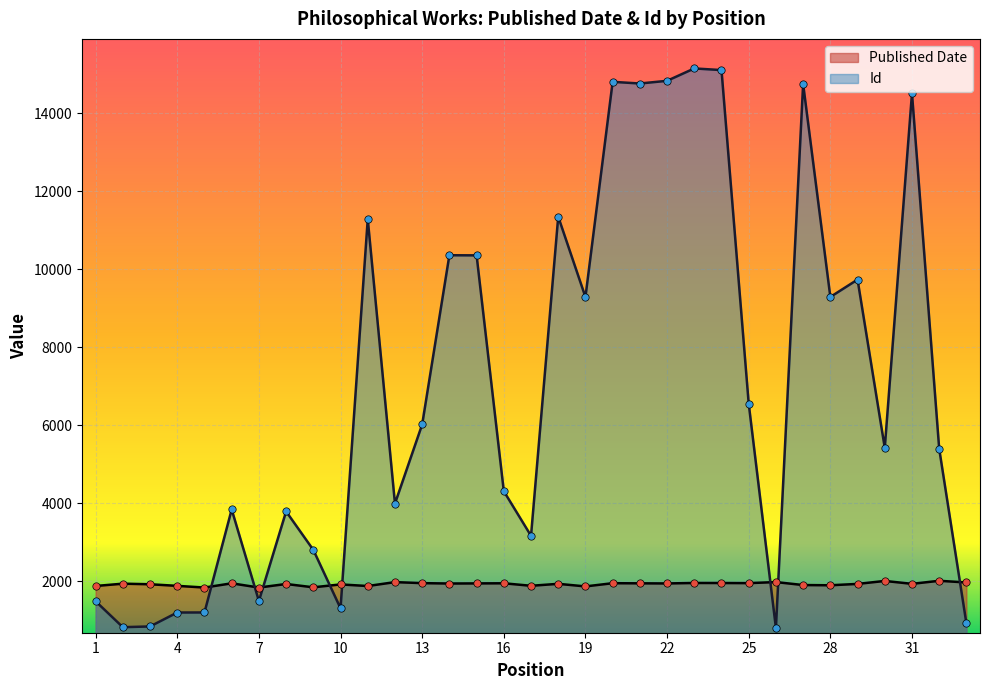

Which series has the largest total across all categories?

Id